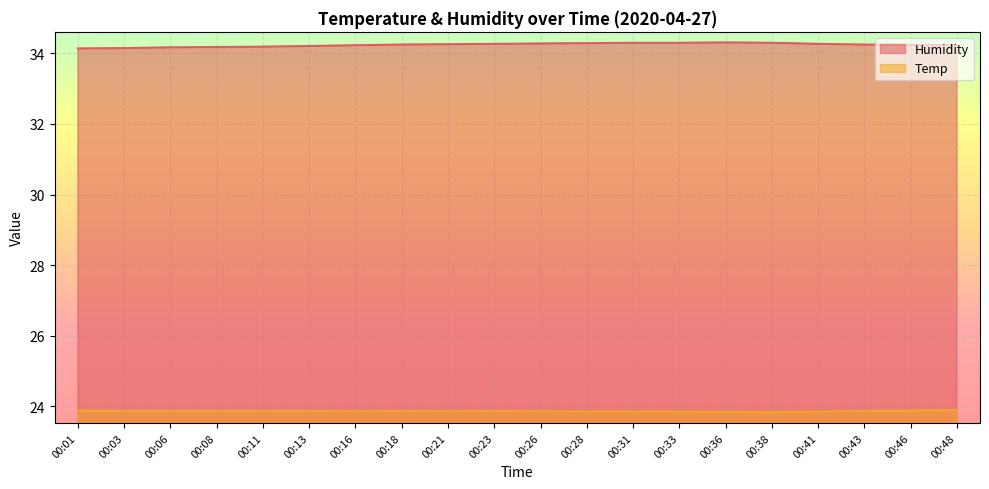

True or false: Humidity has a value of 34.2 at 00:08.

True